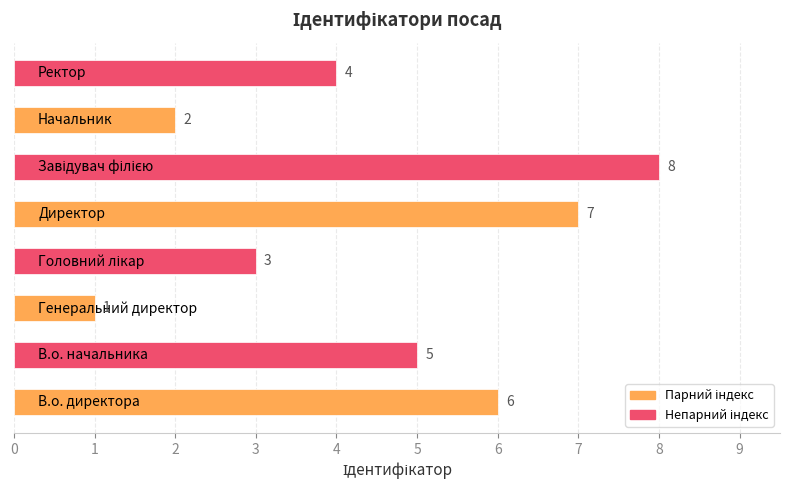

Reading bottom to top, what are all the values shown in this chart?

6	5	1	3	7	8	2	4